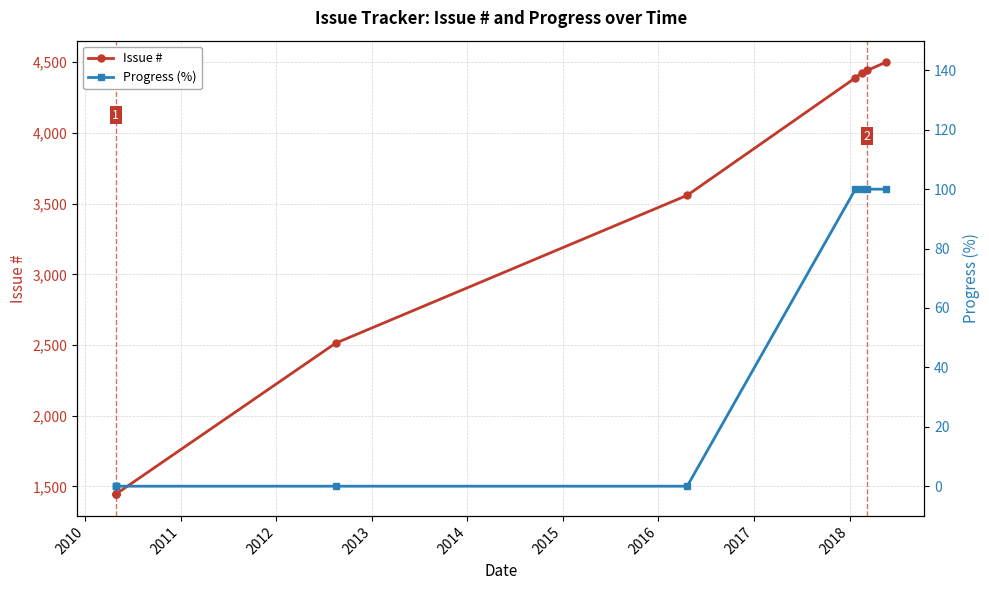

The Progress (%) series shows 70 at 2014. True or false?

False